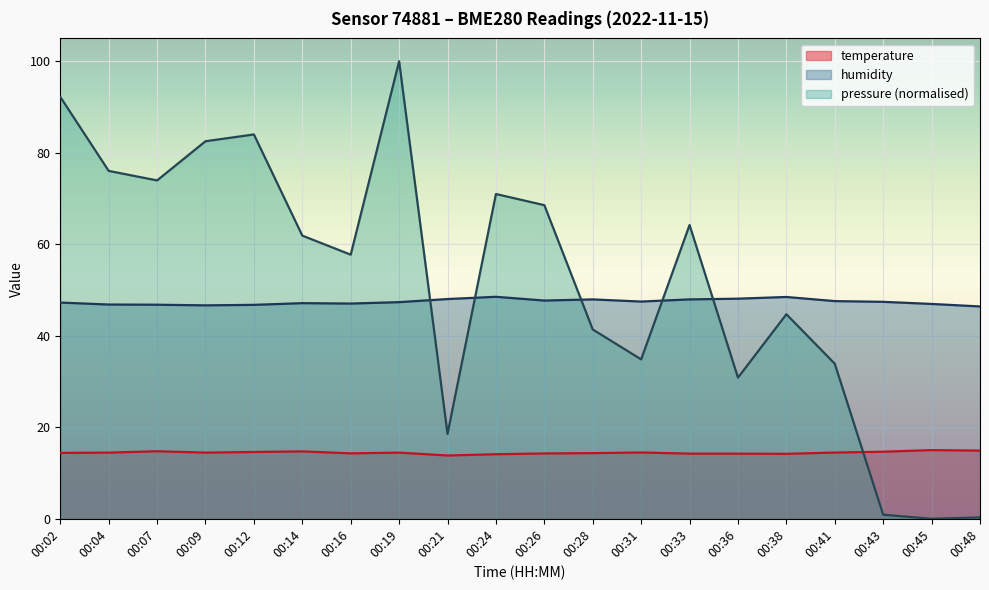

Is it true that humidity equals 71.0 at 00:33?

False